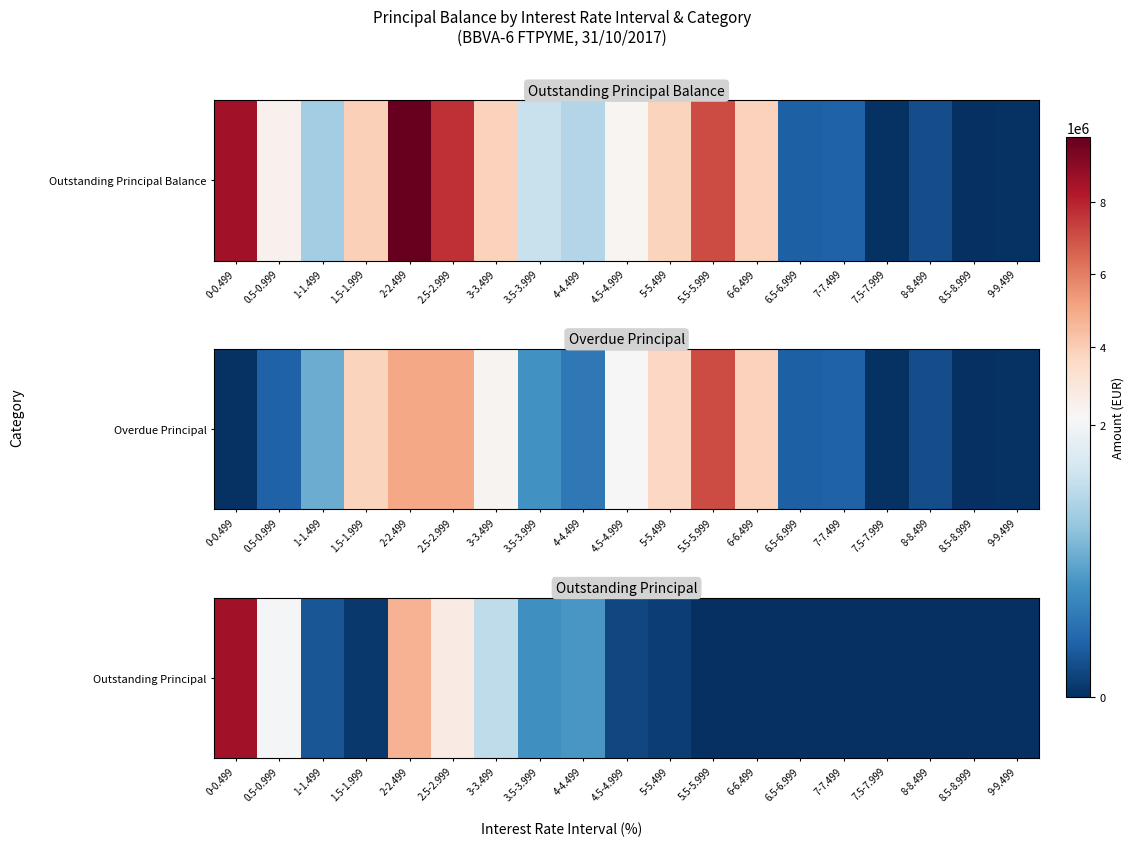

How many distinct data groups are displayed?

1